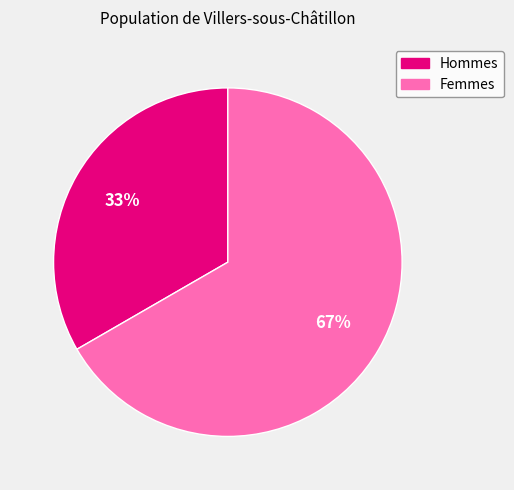

How many segments does this pie chart have?

2